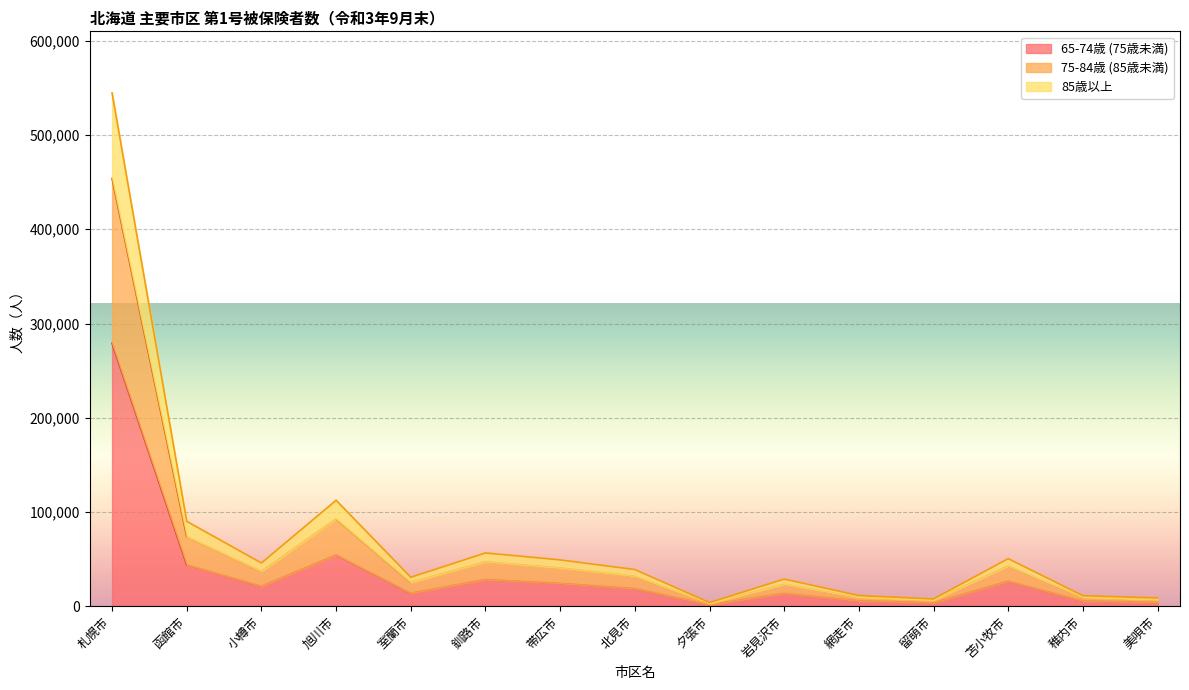

True or false: 65-74歳 (75歳未満) has a value of 13804 at 室蘭市.

True